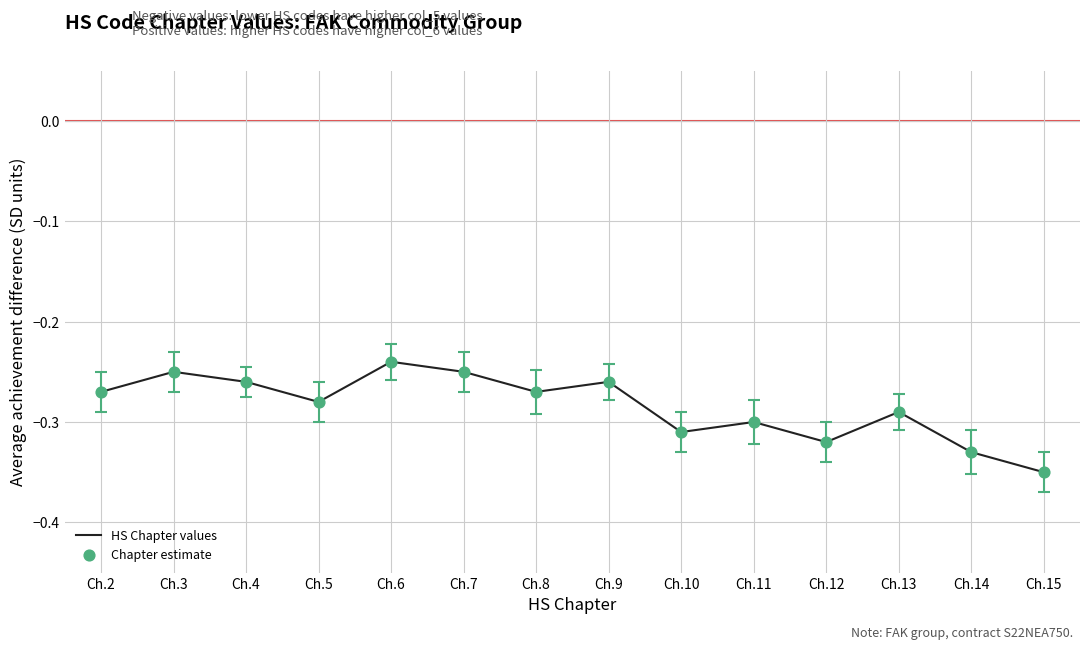

Is it true that the value at Ch.14 is -0.5?

False